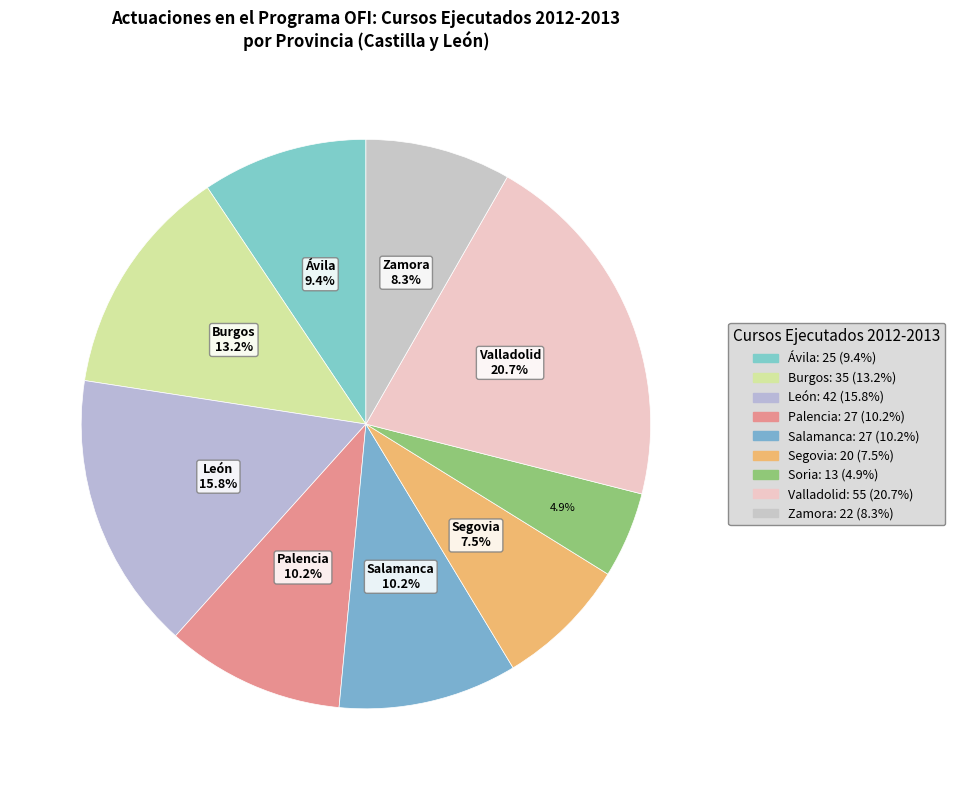

Count the number of slices in the pie.

9